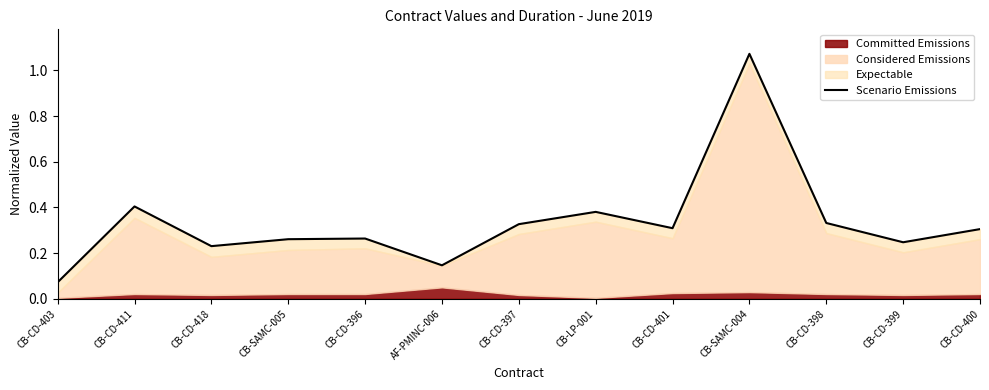

Rank the categories by value from lowest to highest.

CB-CD-403, AF-PMINC-006, CB-CD-418, CB-CD-399, CB-SAMC-005, CB-CD-396, CB-CD-400, CB-CD-401, CB-CD-397, CB-CD-398, CB-LP-001, CB-CD-411, CB-SAMC-004